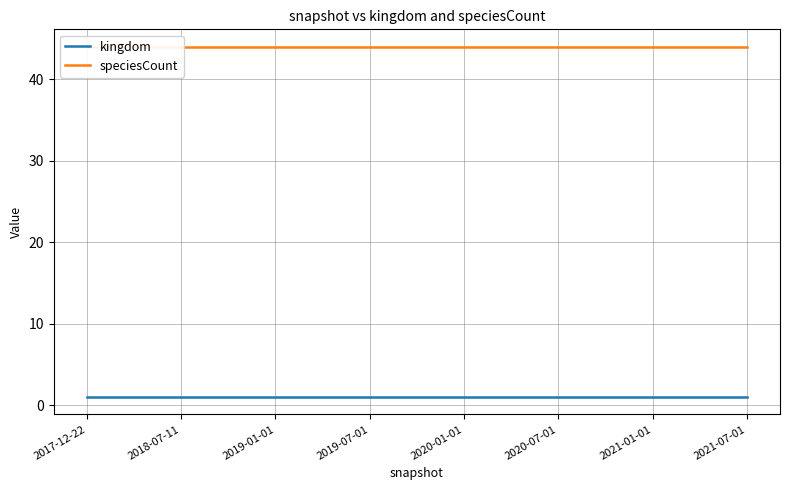

True or false: speciesCount and kingdom cross at least once.

False